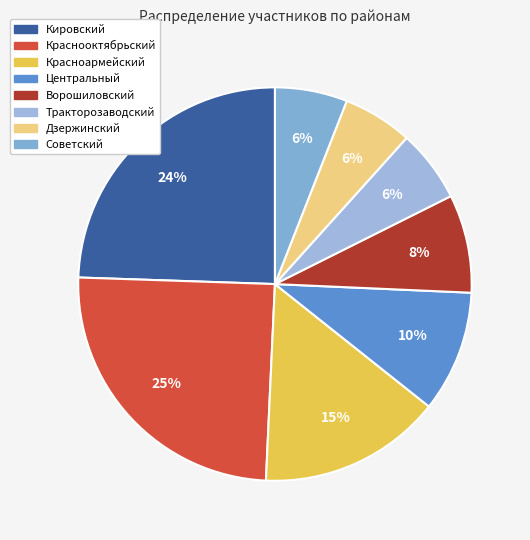

Between Тракторозаводский and Кировский, which is larger?

Кировский